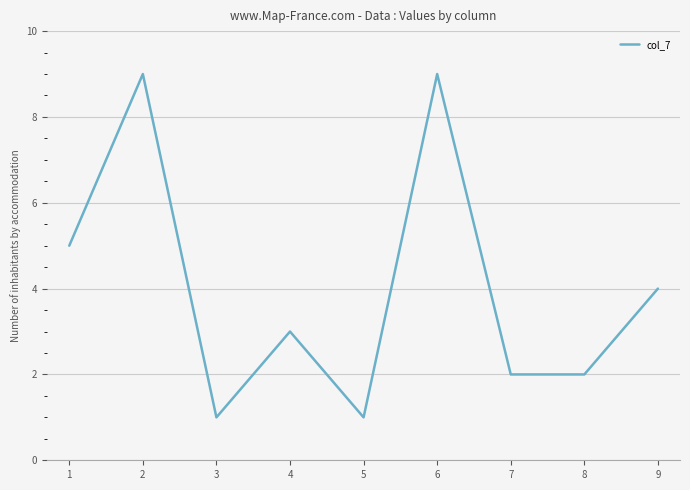

The value at 5 is 0. True or false?

False